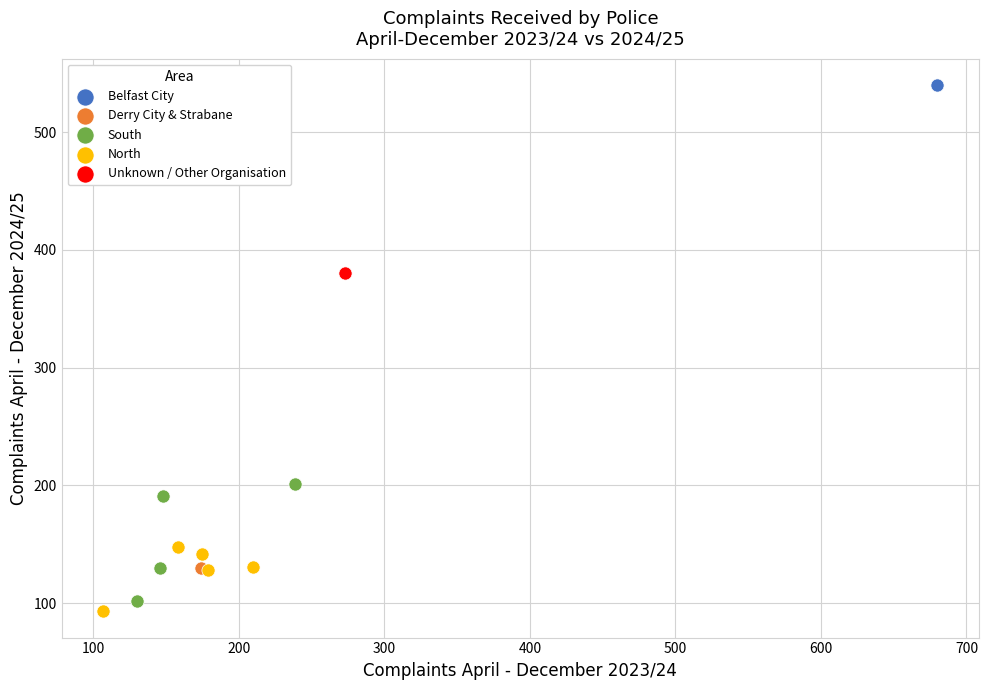

What are all the series names shown in the legend?

Belfast City, Derry City & Strabane, South, North, Unknown / Other Organisation